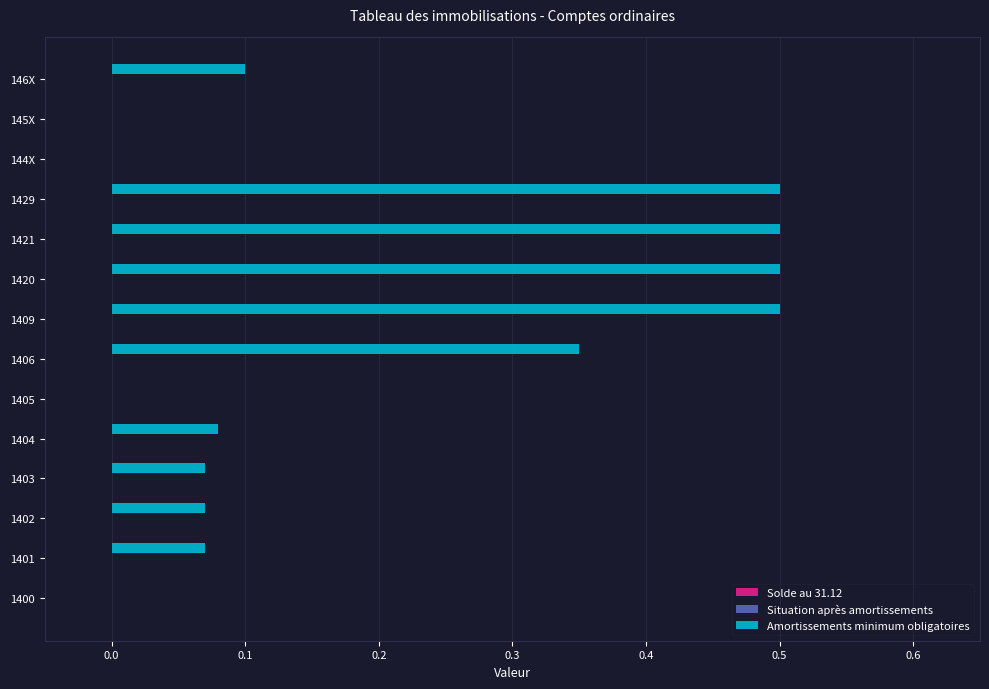

What is the sum of all values?

2.7